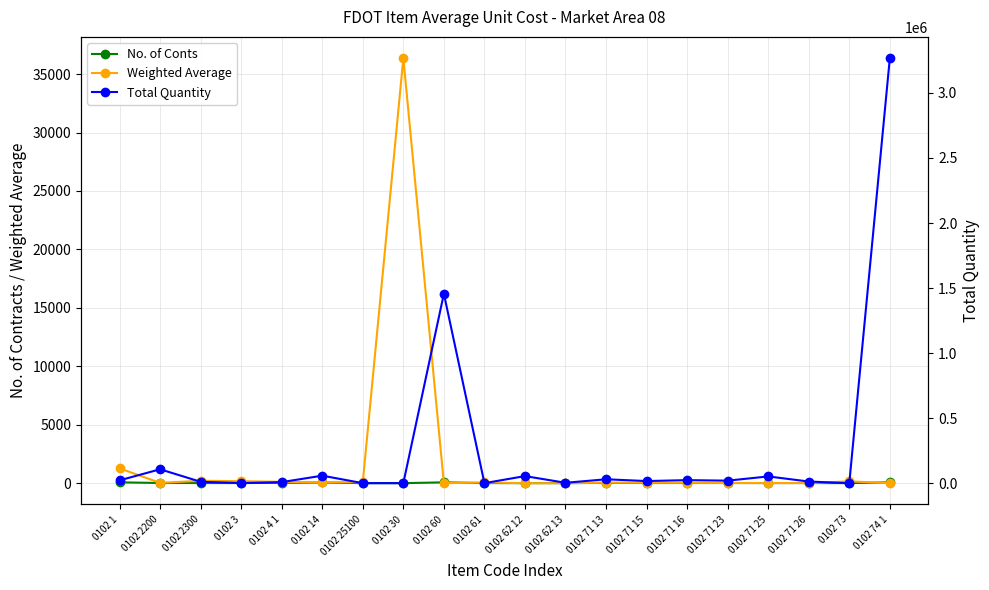

How many lines are shown in the chart?

3